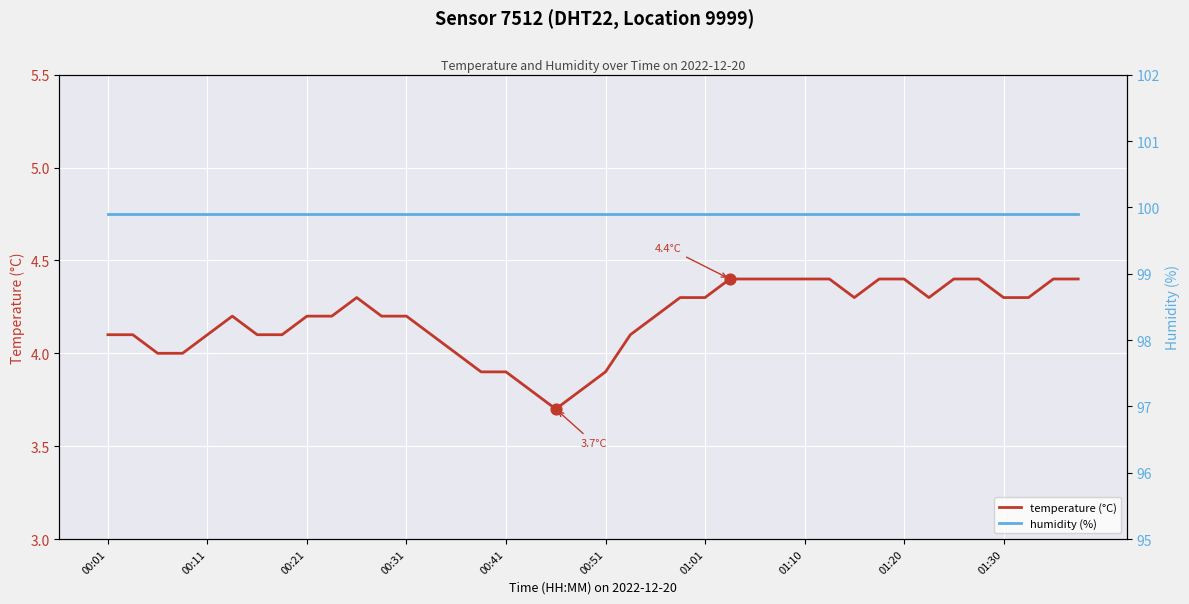

At which category is the sum across all series the highest?

25